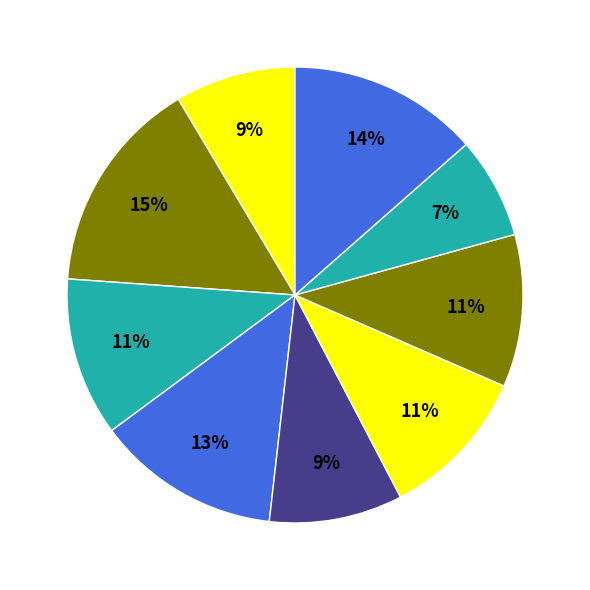

Count the number of slices in the pie.

9